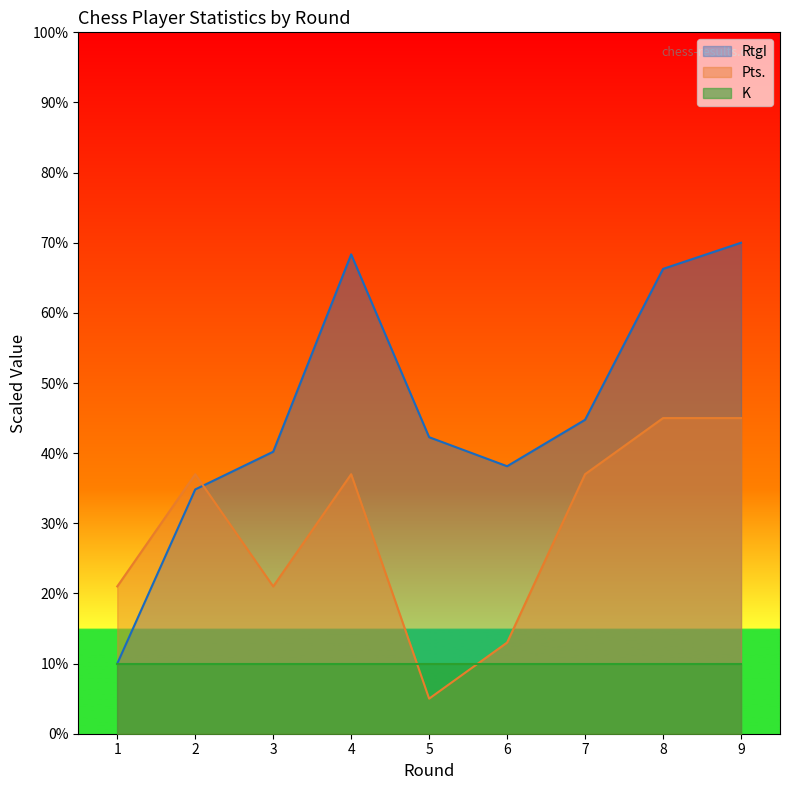

At which category does the chart reach its minimum across all series?

5